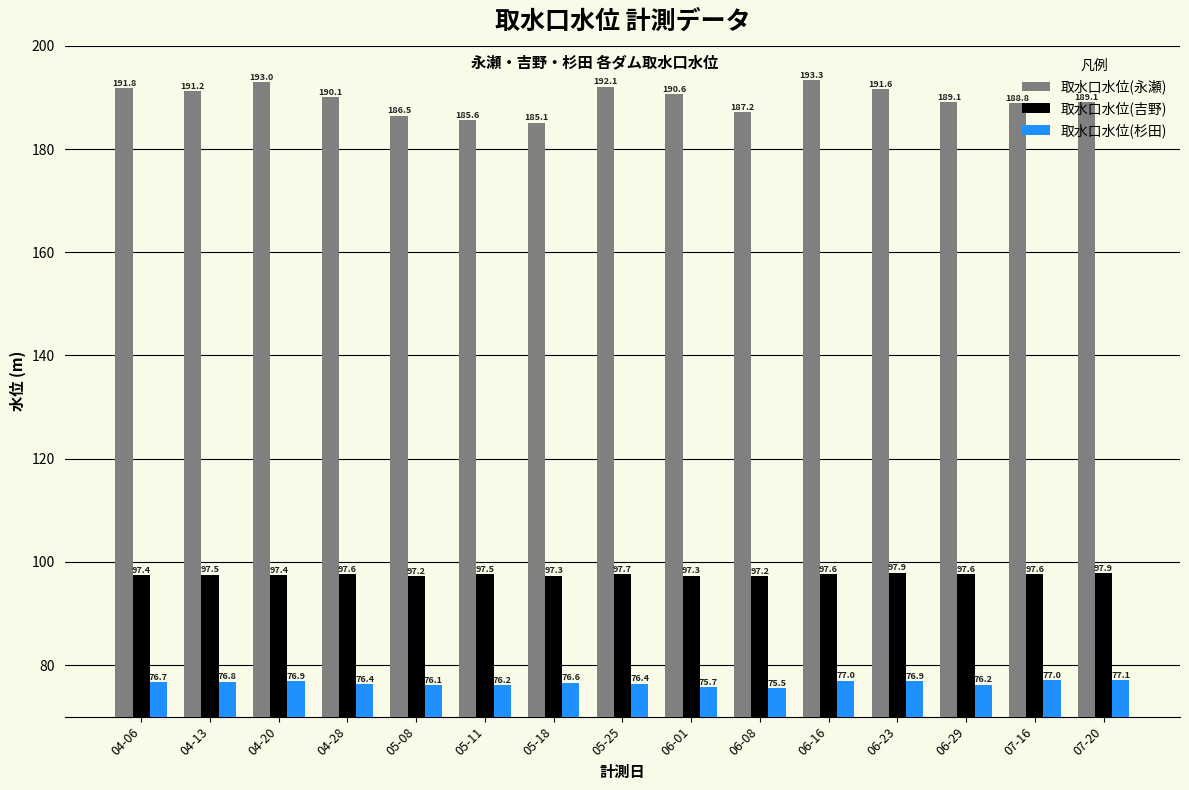

How many data points in 取水口水位(永瀬) are above 190?

8